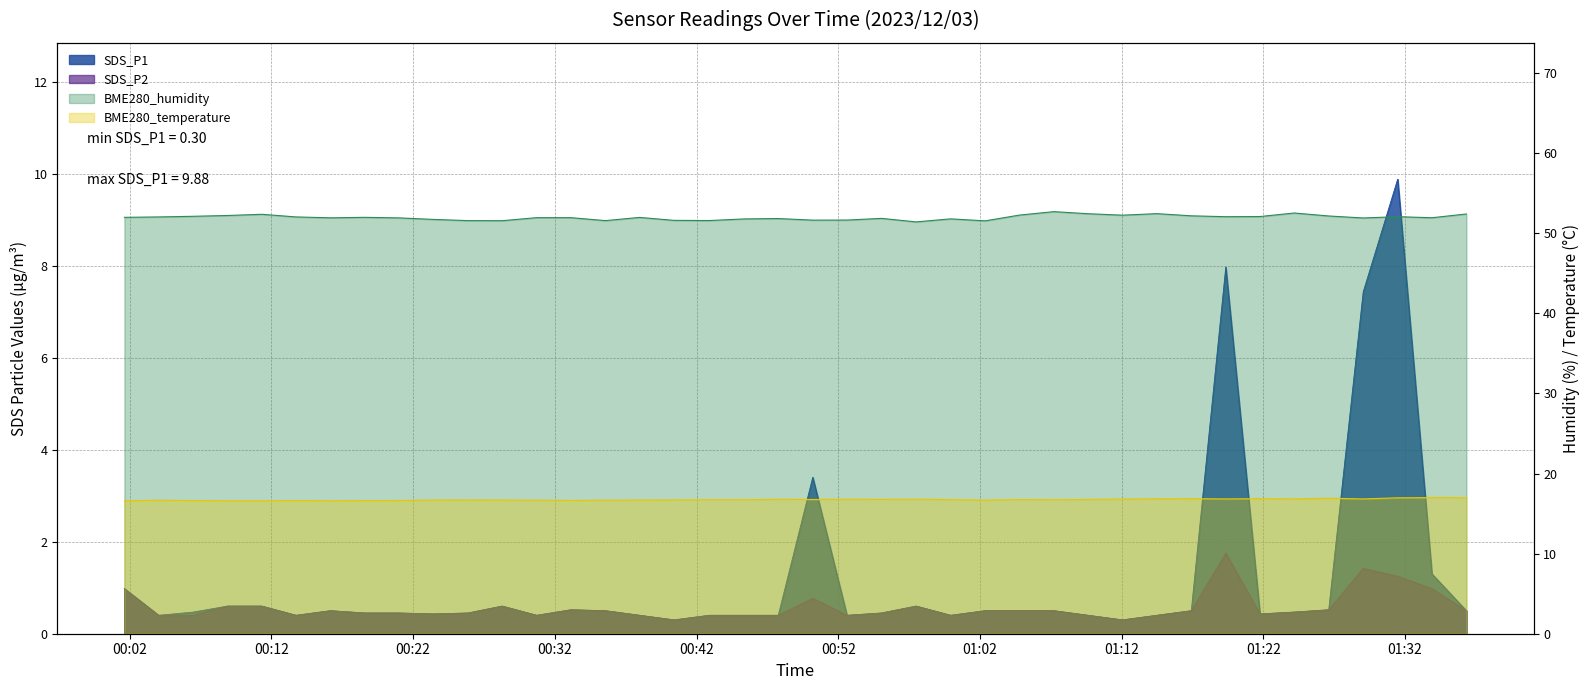

What is the label of the 17th point from the left?

2023/12/03 00:40:25